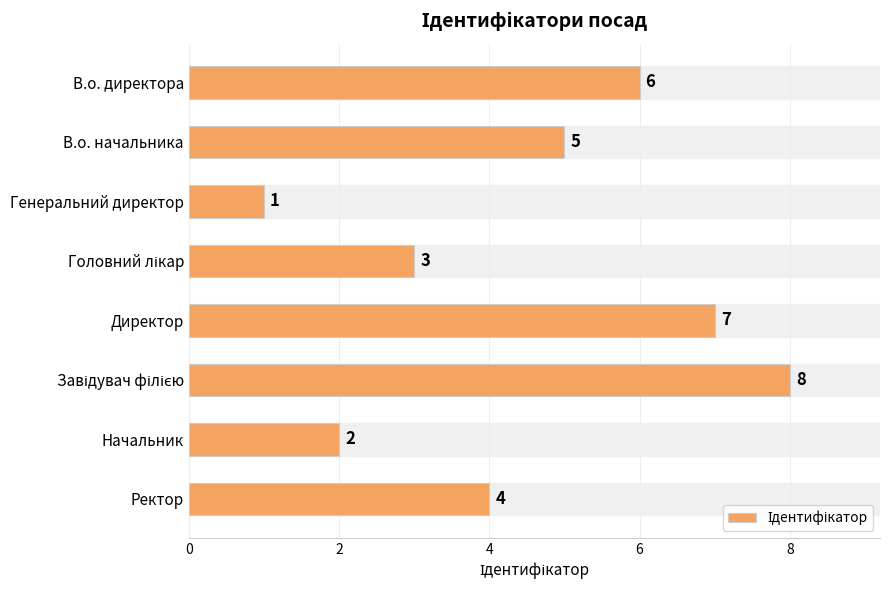

How many series are shown in this chart?

1